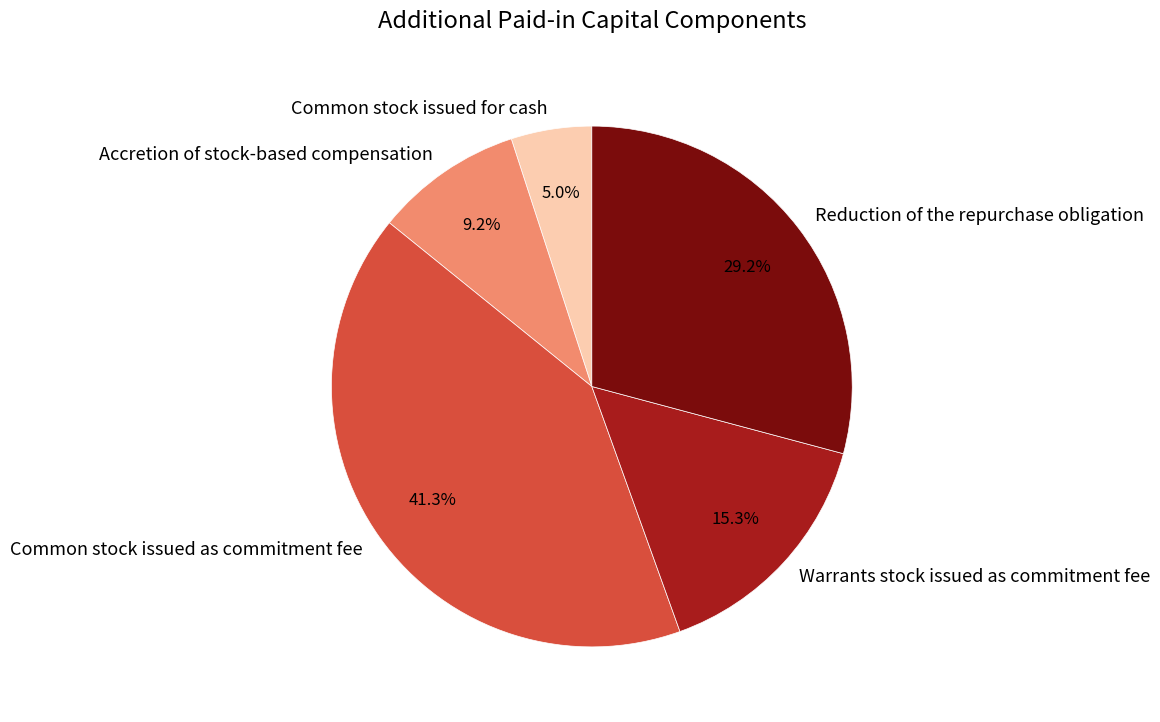

Between Reduction of the repurchase obligation and Common stock issued for cash, which is larger?

Reduction of the repurchase obligation